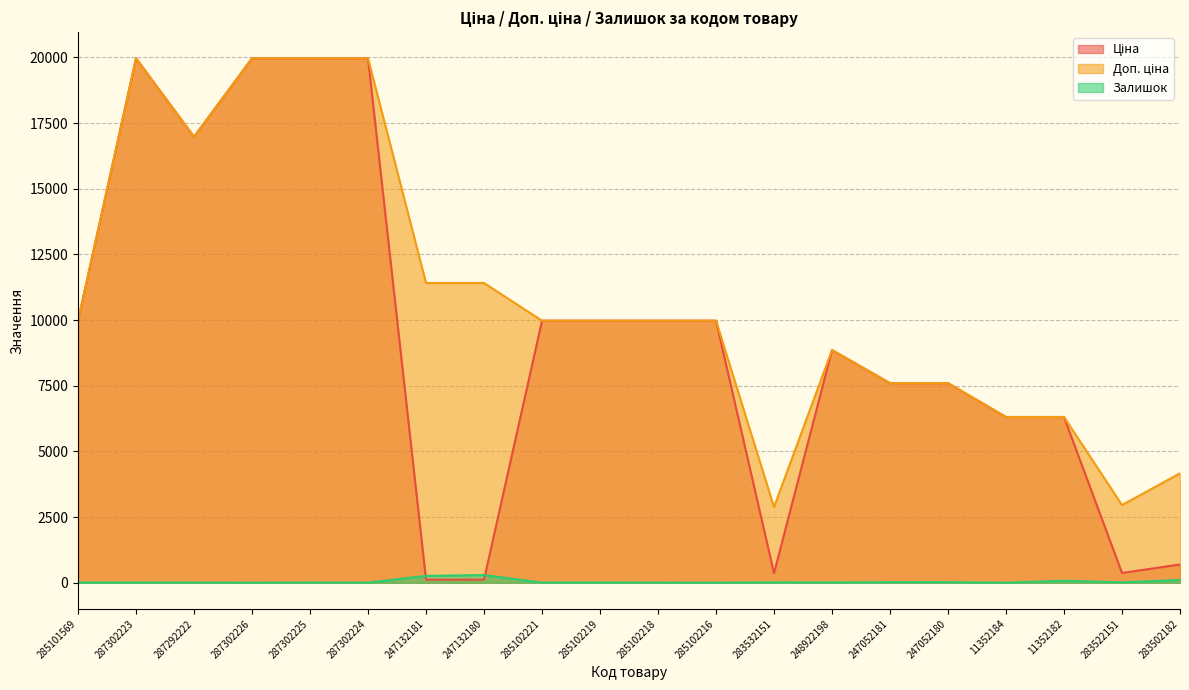

Where is Ціна nearest to the value 10039?

285101569